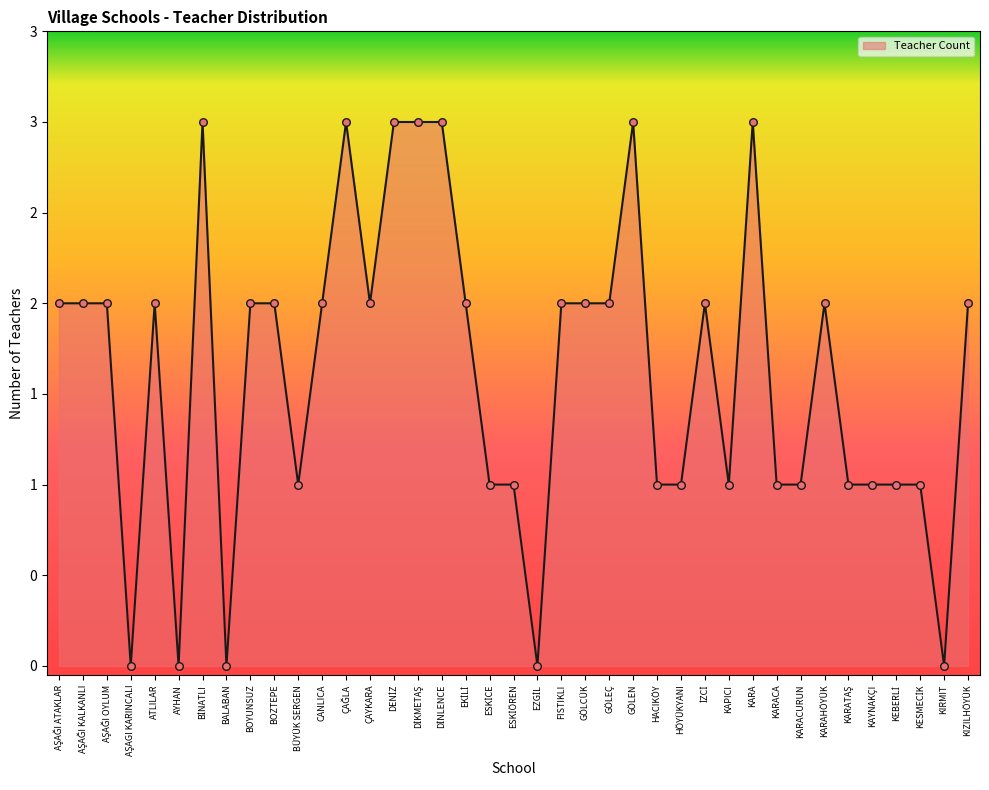

What is the ratio of the value at KARA to the value at HACIKÖY?

3.0